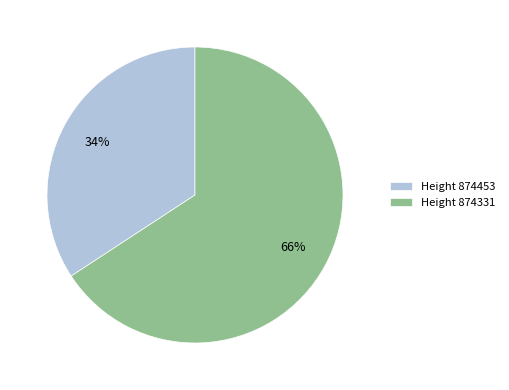

What is the smallest slice in the pie chart?

Height 874453